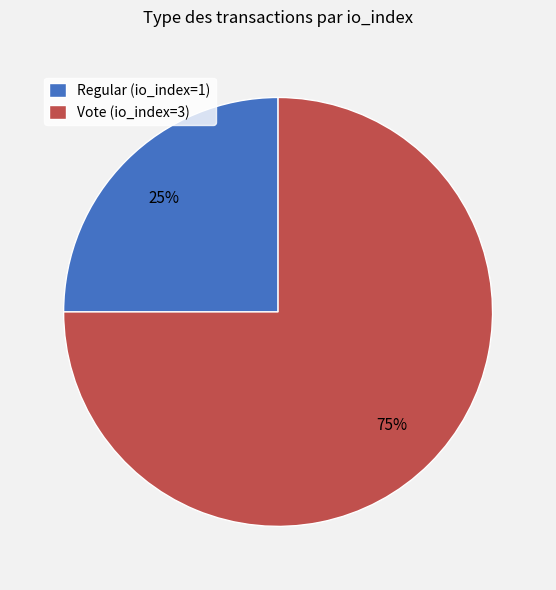

To the nearest percent, what is the difference between the largest and smallest slice percentages?

50%